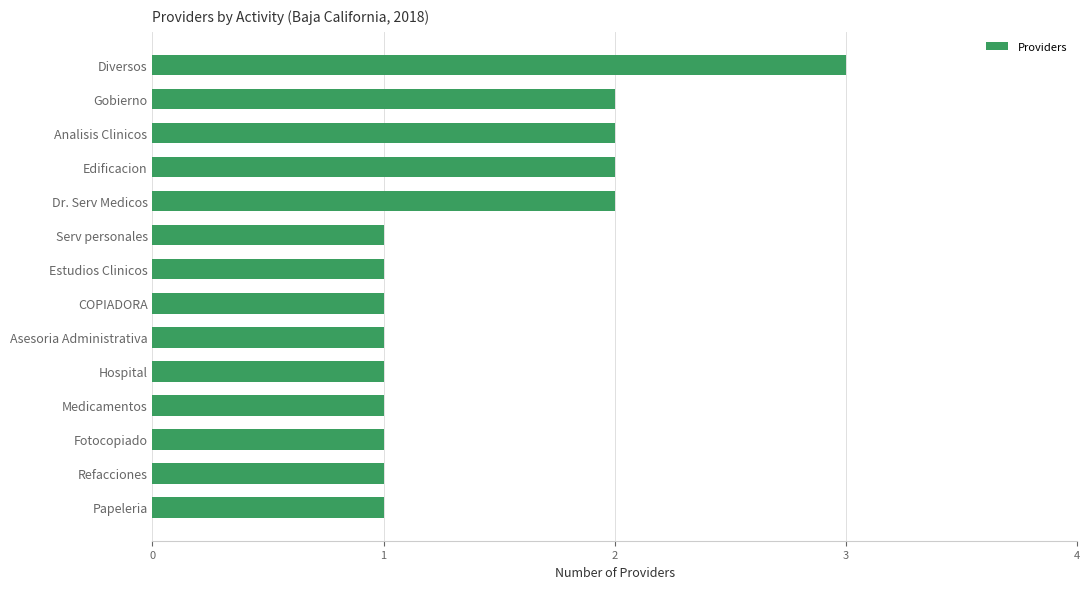

Which label corresponds to the largest value in the chart?

Diversos